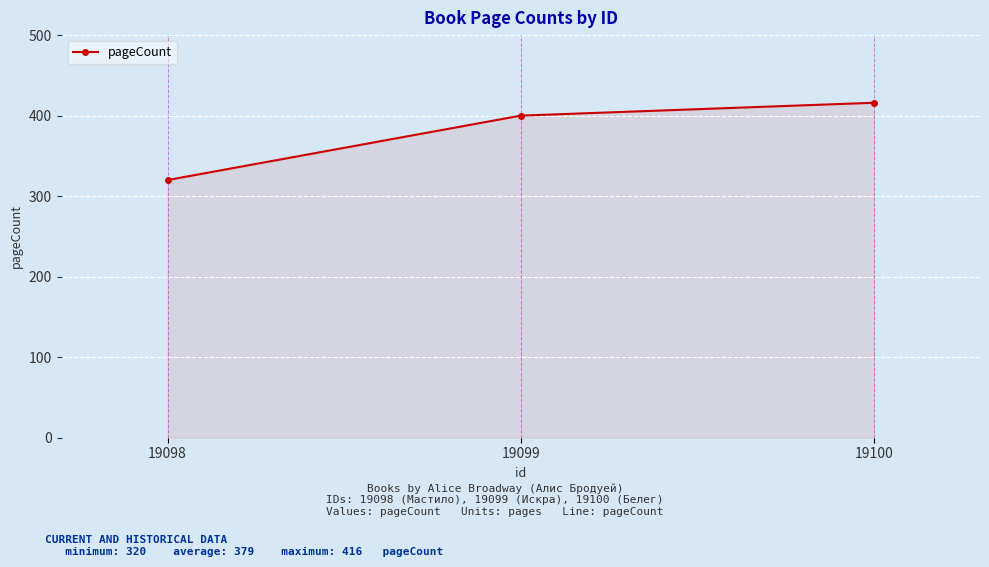

What is the change in value from 19098 to 19099?

+80